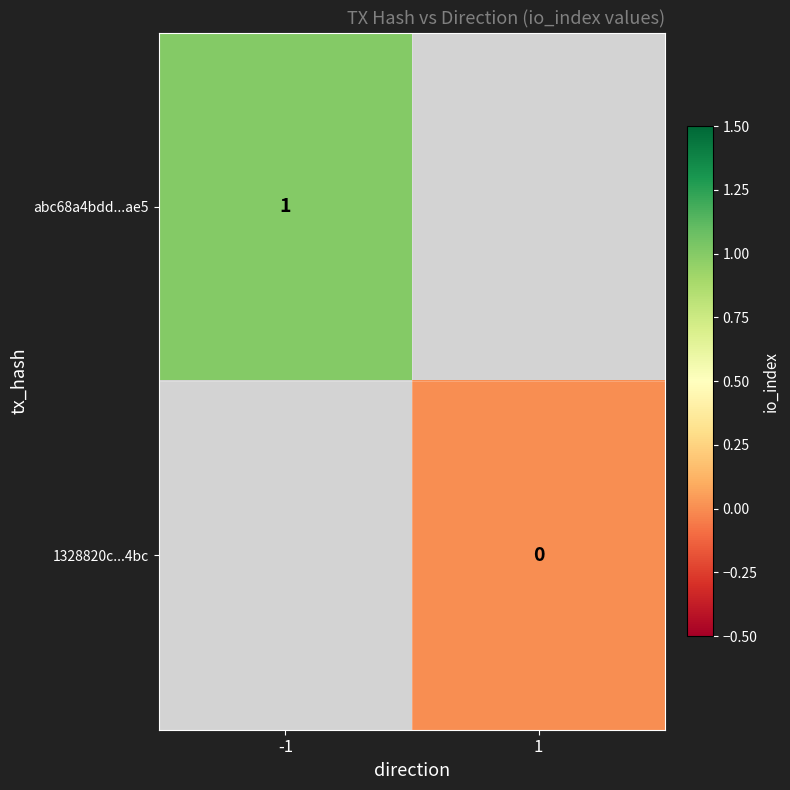

True or false: abc68a4bdd...ae5 has a value of 1 at -1.

True